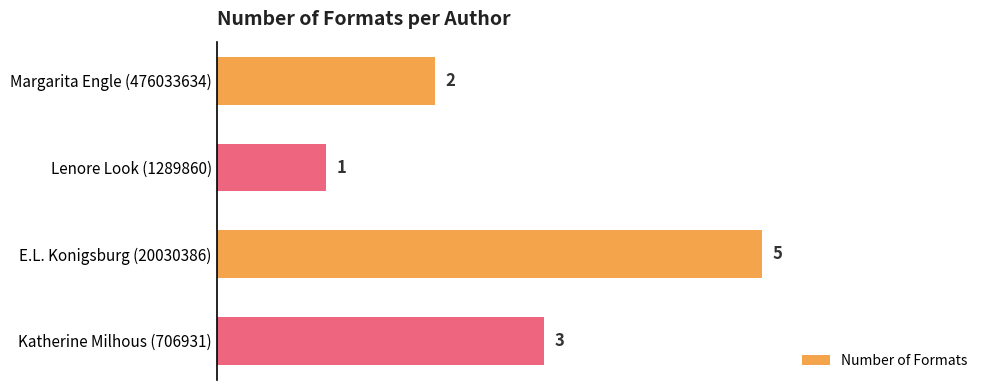

Reading top to bottom, list all the values displayed in this chart.

2	1	5	3